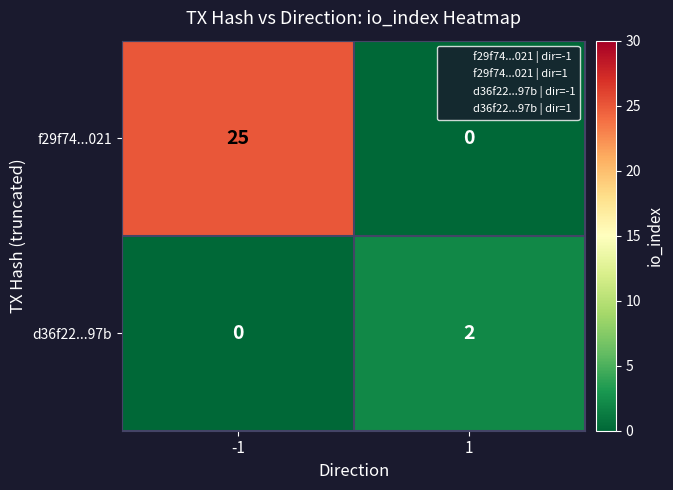

The d36f22...97b series shows 2 at 1. True or false?

True